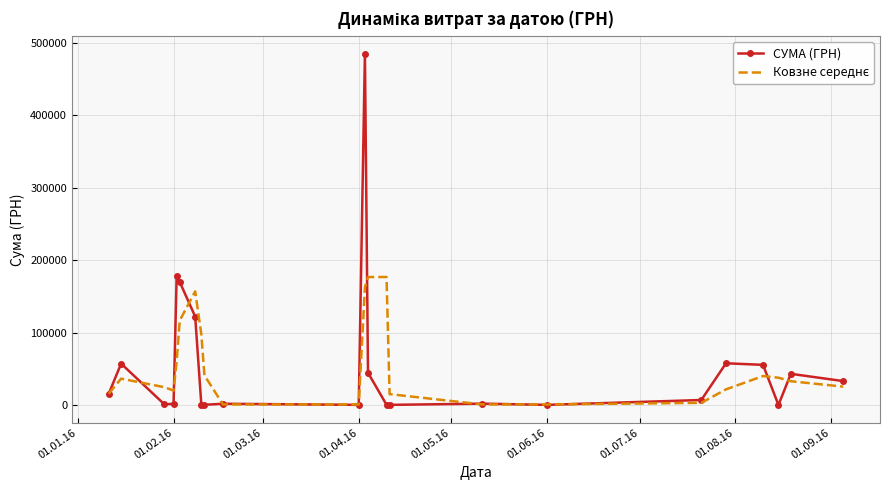

Which series has the largest range (max minus min)?

СУМА (ГРН)